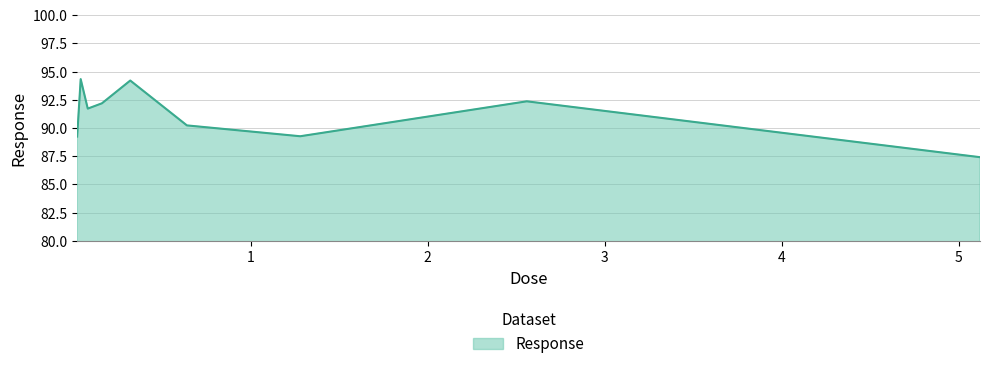

What is the difference between the maximum and minimum values?

6.9